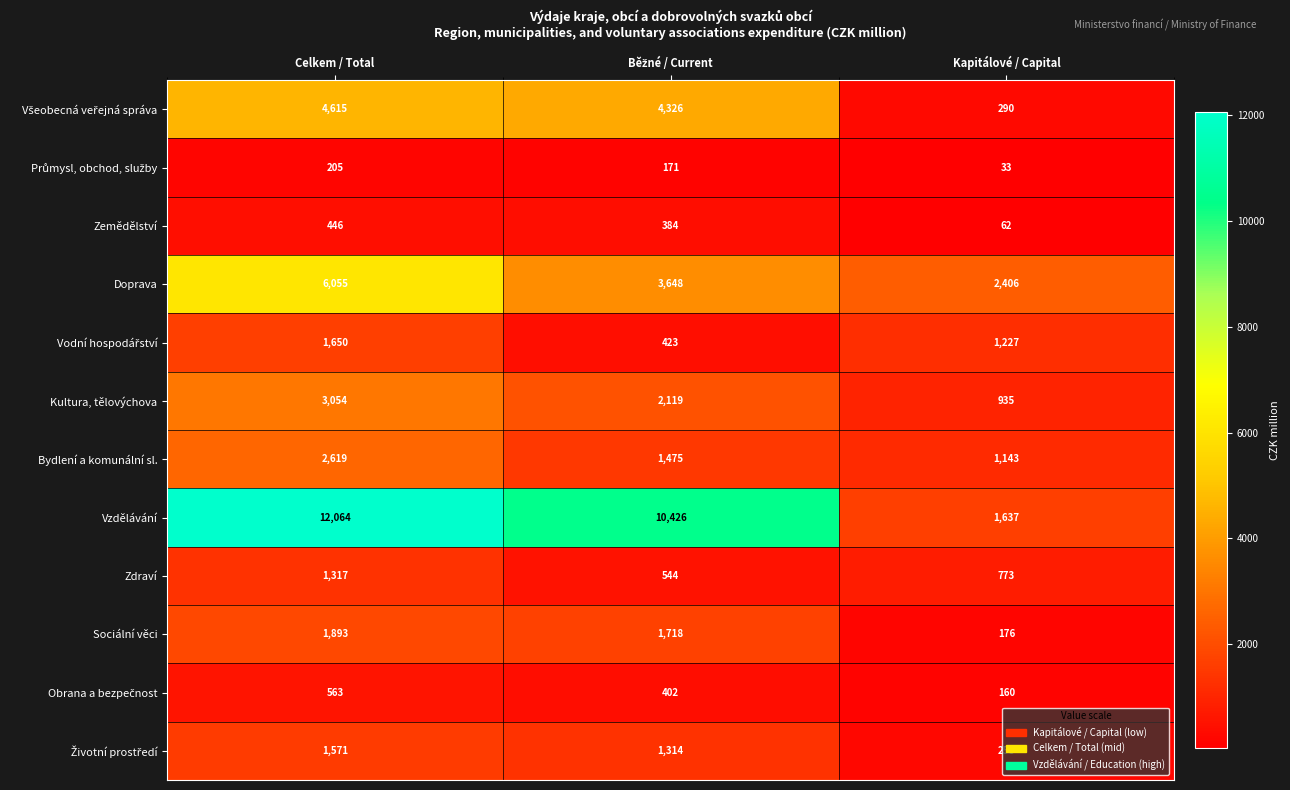

Count the number of data series in this chart.

12